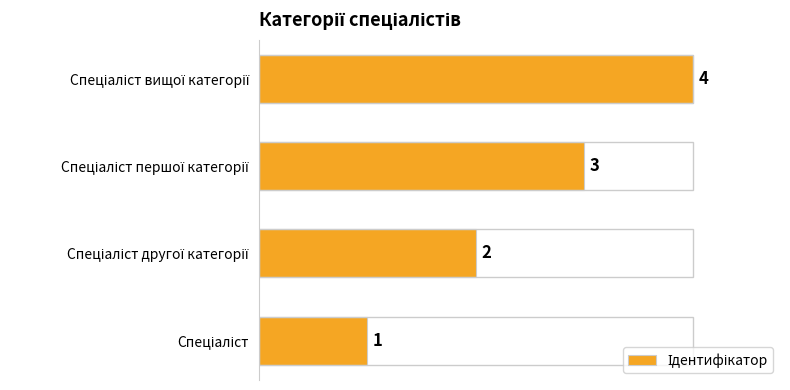

What is the greatest value displayed?

4